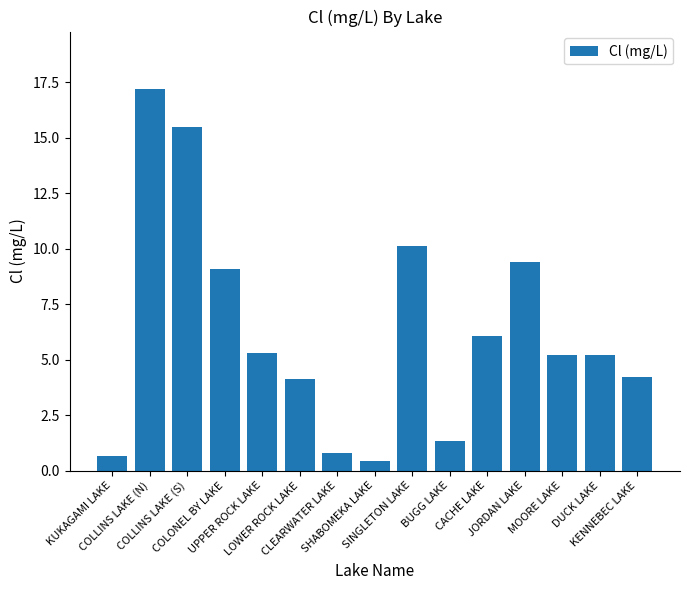

Which has a higher value, CACHE LAKE or KUKAGAMI LAKE?

CACHE LAKE